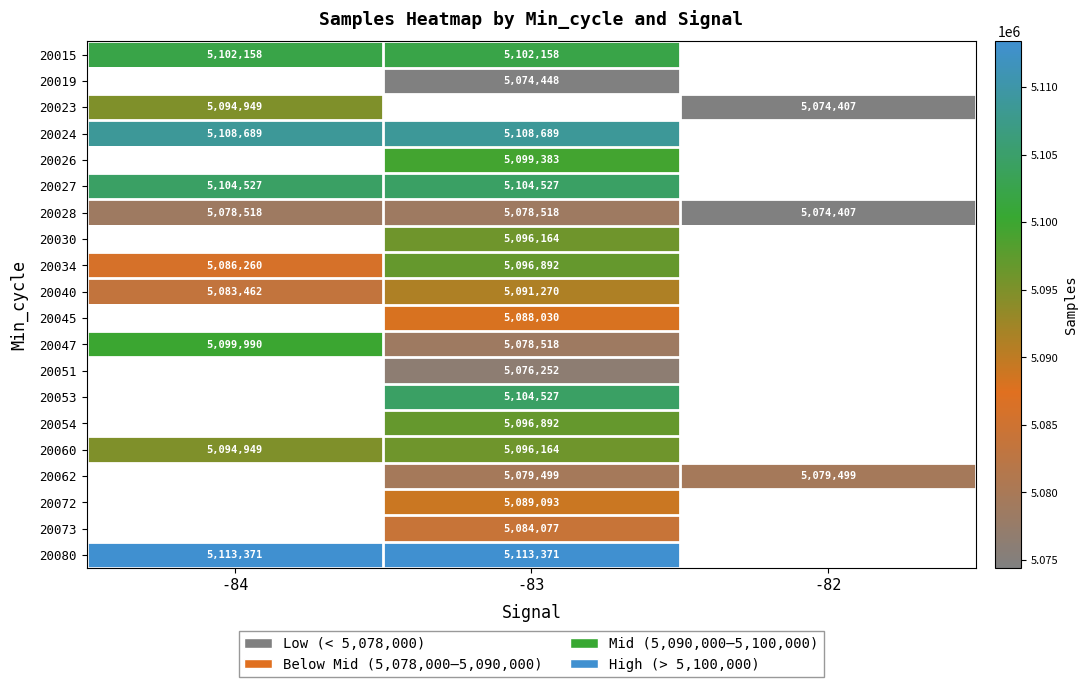

Is it true that 20024 equals 6674897.9 at -84?

False